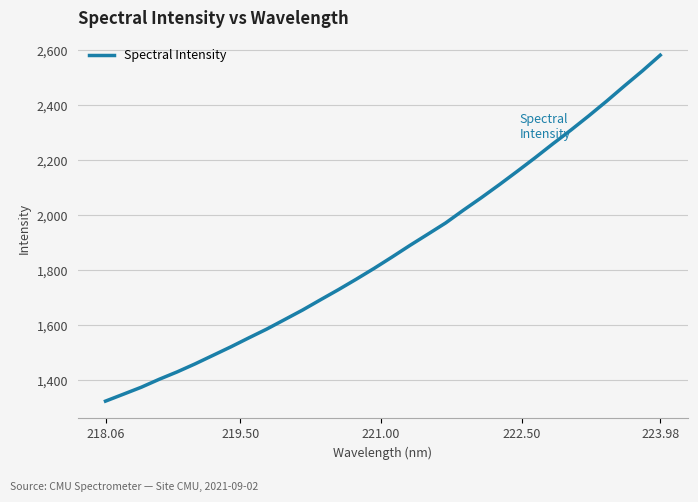

What is the difference between the maximum and minimum values?

1258.5